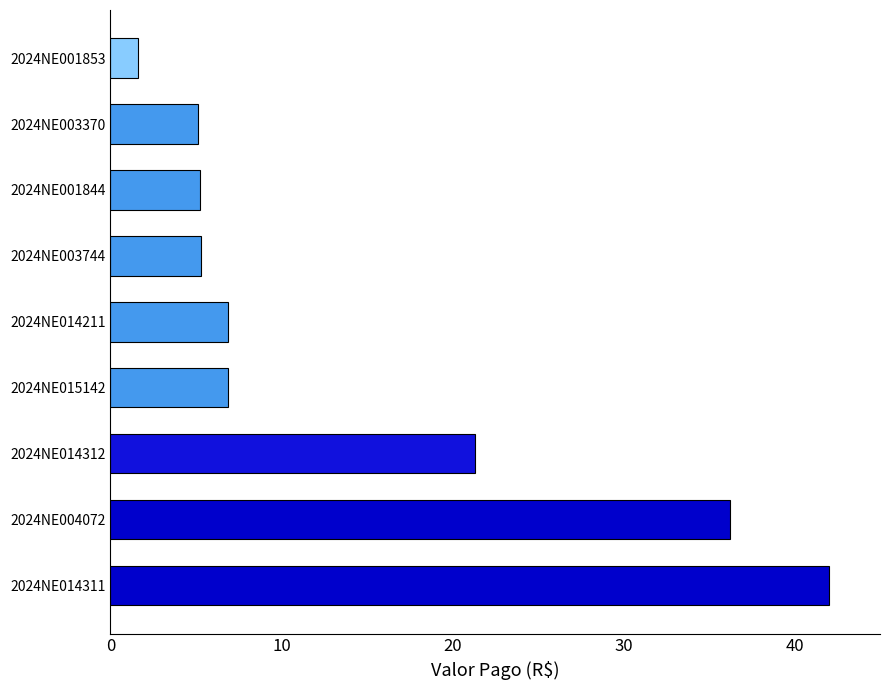

Which has a higher value, 2024NE015142 or 2024NE014311?

2024NE014311